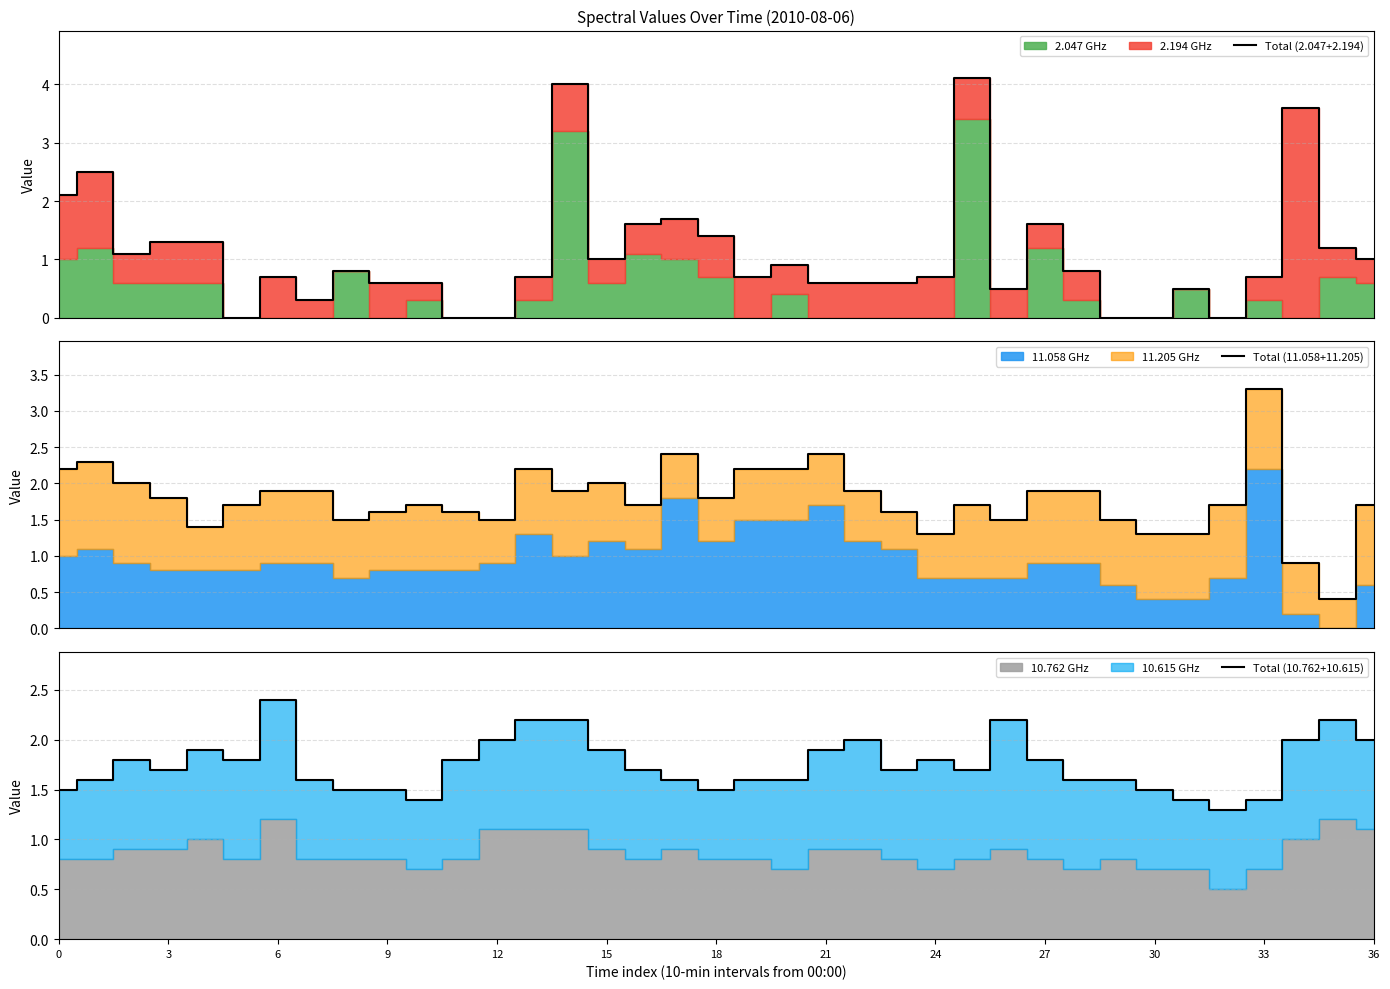

What is the value of the Total (2.047+2.194) point at the 36th from the left?

1.2